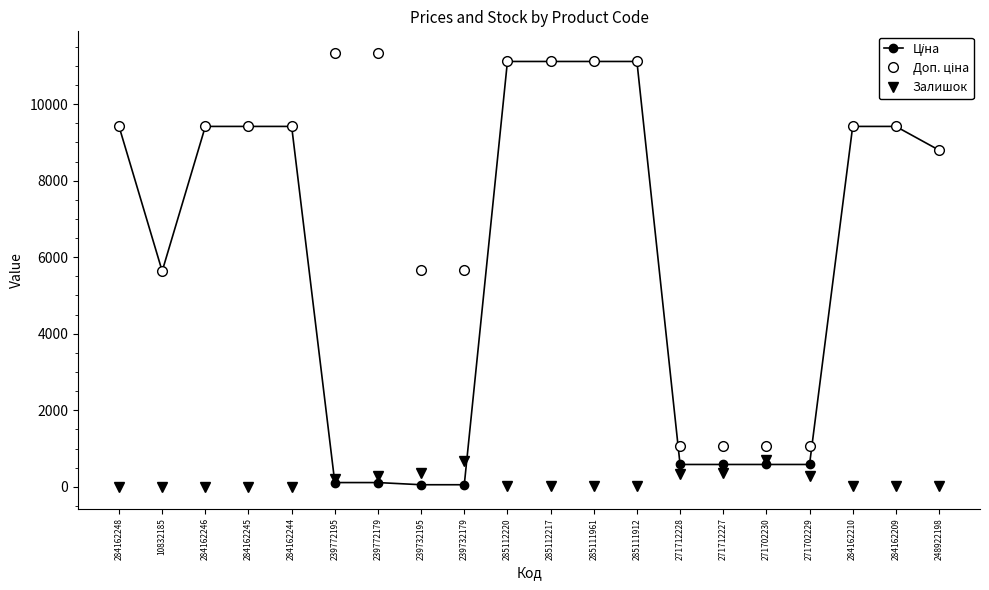

Reading left to right, extract all data points from this chart.

Ціна: 9416.9	5636.0	9416.9	9416.9	9416.9	113.3	113.3	56.7	56.7	11113.6	11113.6	11113.6	11113.6	586.0	586.0	586.0	586.0	9416.9	9416.9	8797.6
Доп. ціна: 9416.9	5636.0	9416.9	9416.9	9416.9	11334.0	11334.0	5667.0	5667.0	11113.6	11113.6	11113.6	11113.6	1074.5	1074.5	1074.5	1074.5	9416.9	9416.9	8797.6
Залишок: 0.0	2.0	0.0	9.0	0.0	215.0	290.0	370.0	676.0	17.0	17.0	17.0	15.0	333.0	359.0	690.0	272.0	33.0	34.0	11.0